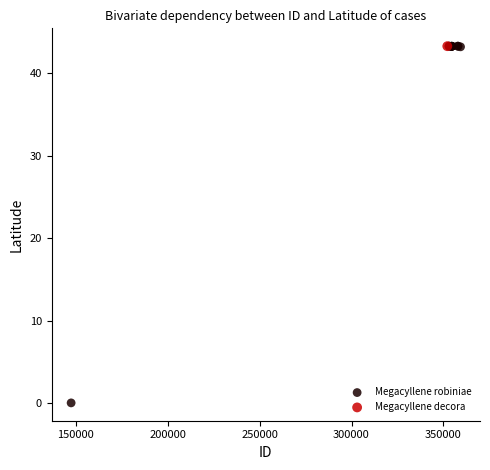

What are all the series names shown in the legend?

Megacyllene robiniae, Megacyllene decora